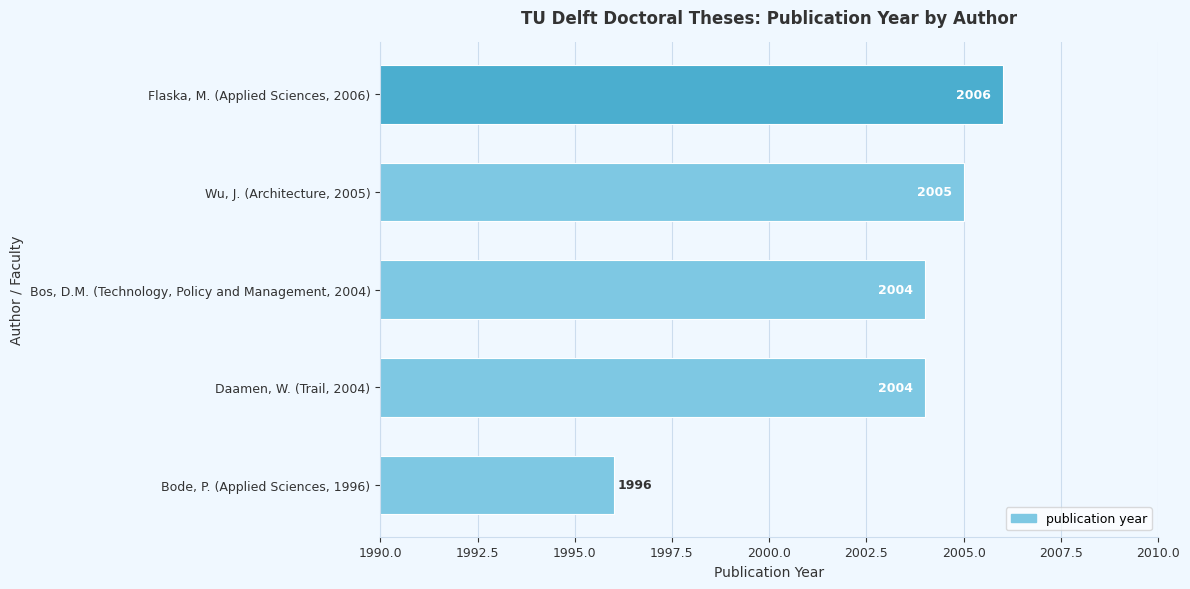

What is the ratio of the value at Flaska, M. (Applied Sciences, 2006) to the value at Bos, D.M. (Technology, Policy and Management, 2004)?

1.0